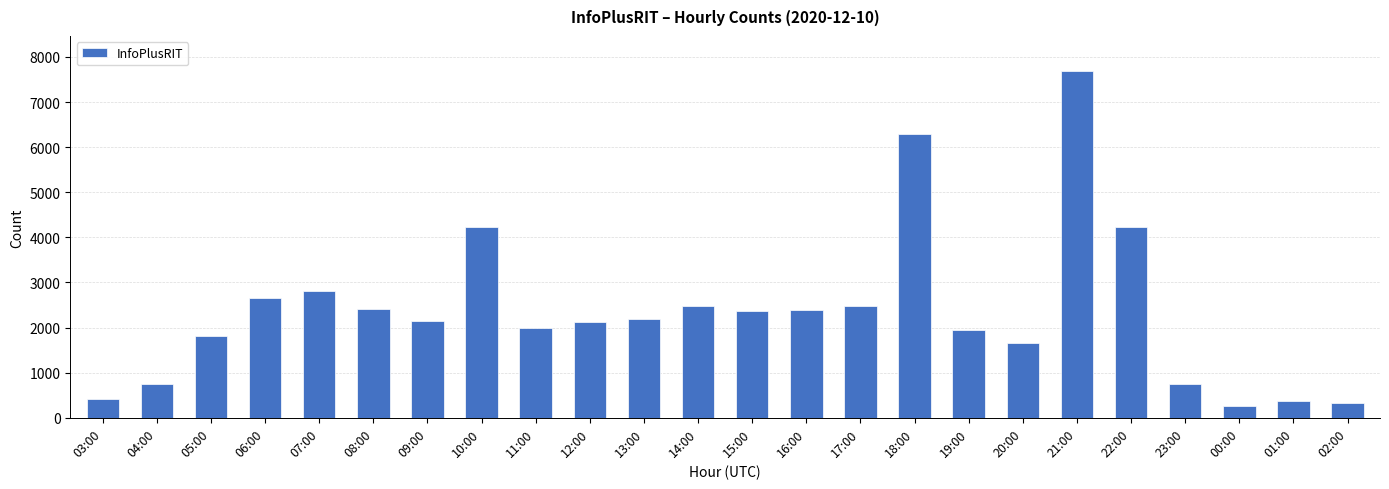

Where does the data first go above 2187?

06:00